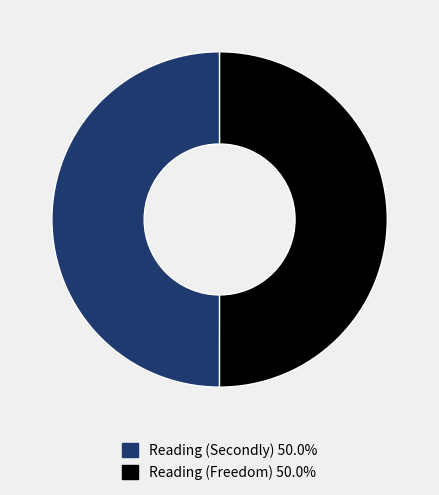

What is the ratio of the value at Reading (Freedom) to the value at Reading (Secondly)?

1.0